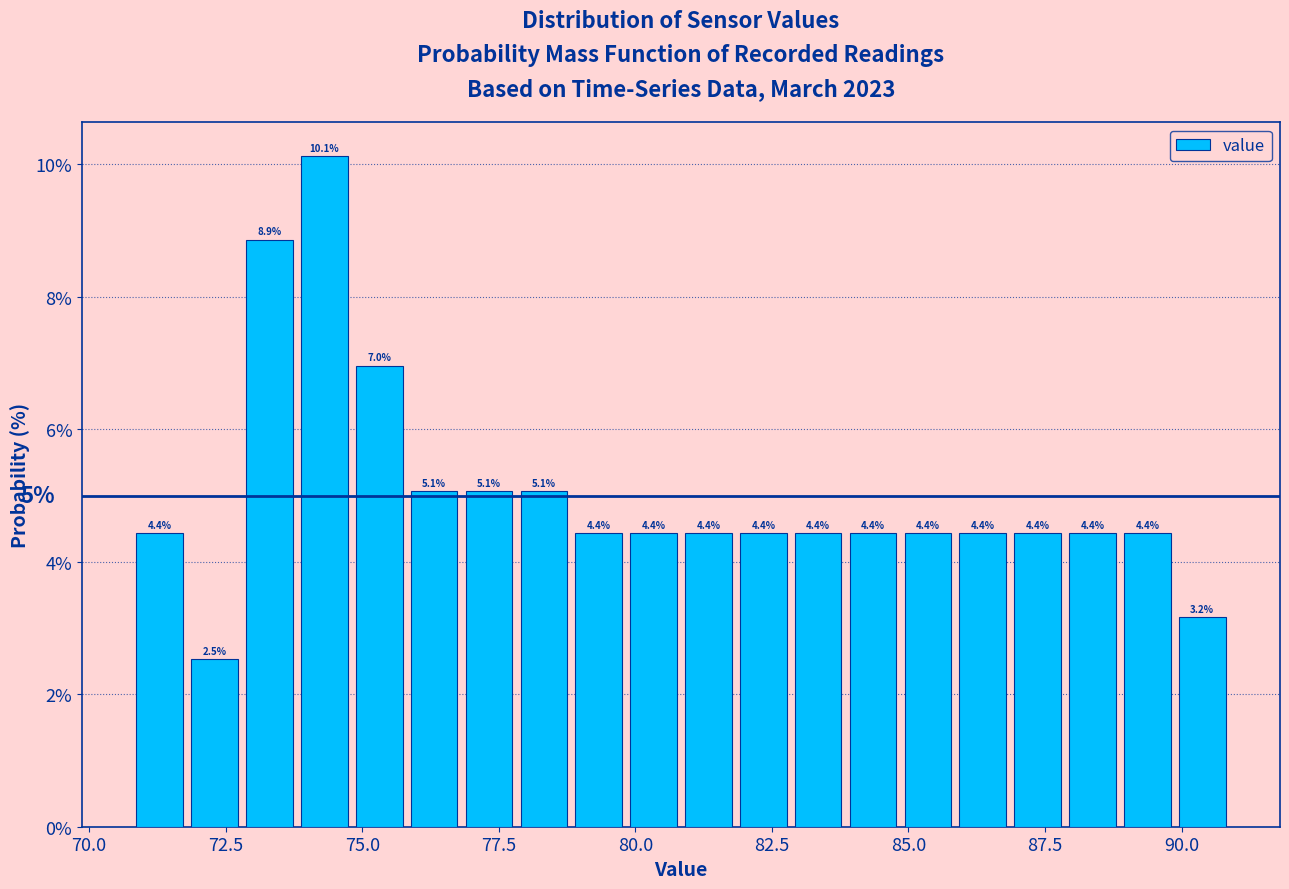

Around what value on the x-axis is the tallest bar? Give the approximate position of its centre, as read against the axis.

74.5